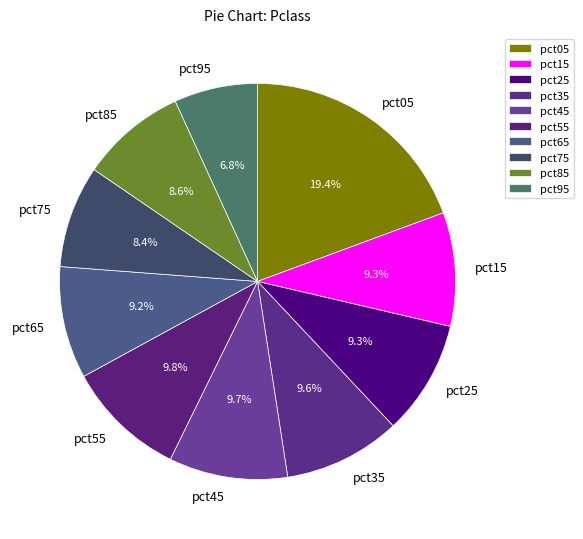

Count the number of slices in the pie.

10